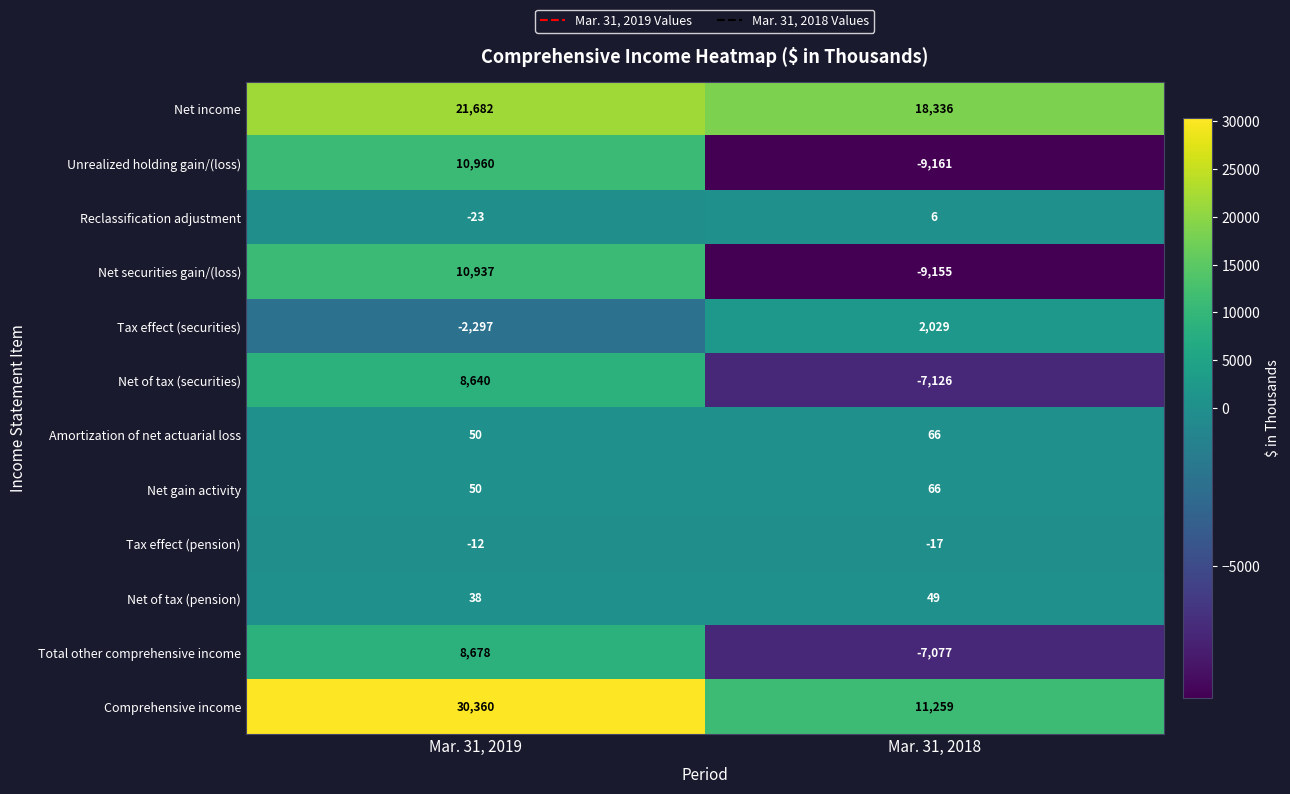

How many values in the Net gain activity series are below 66?

1